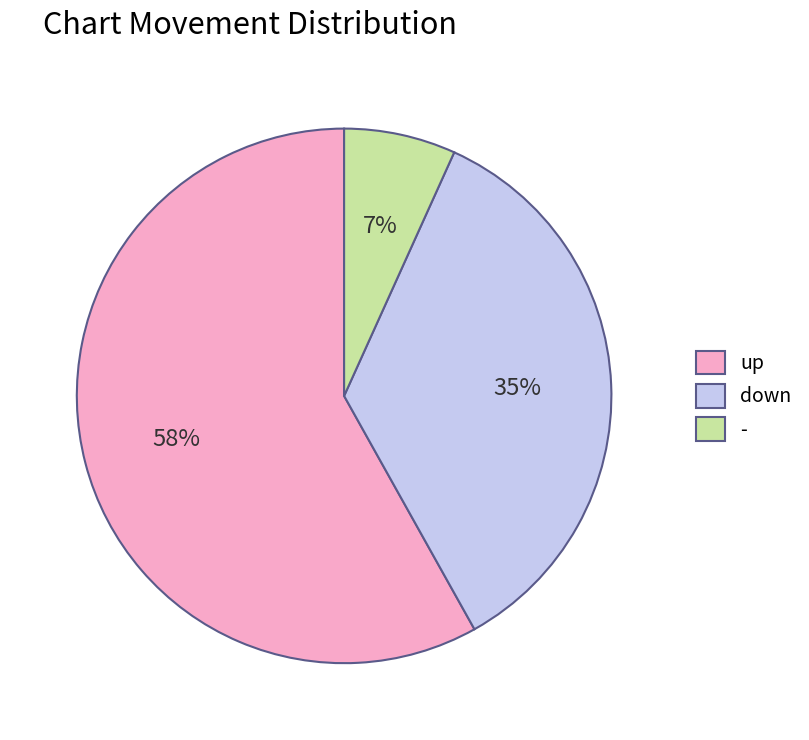

Rank the categories by value from lowest to highest.

-, down, up